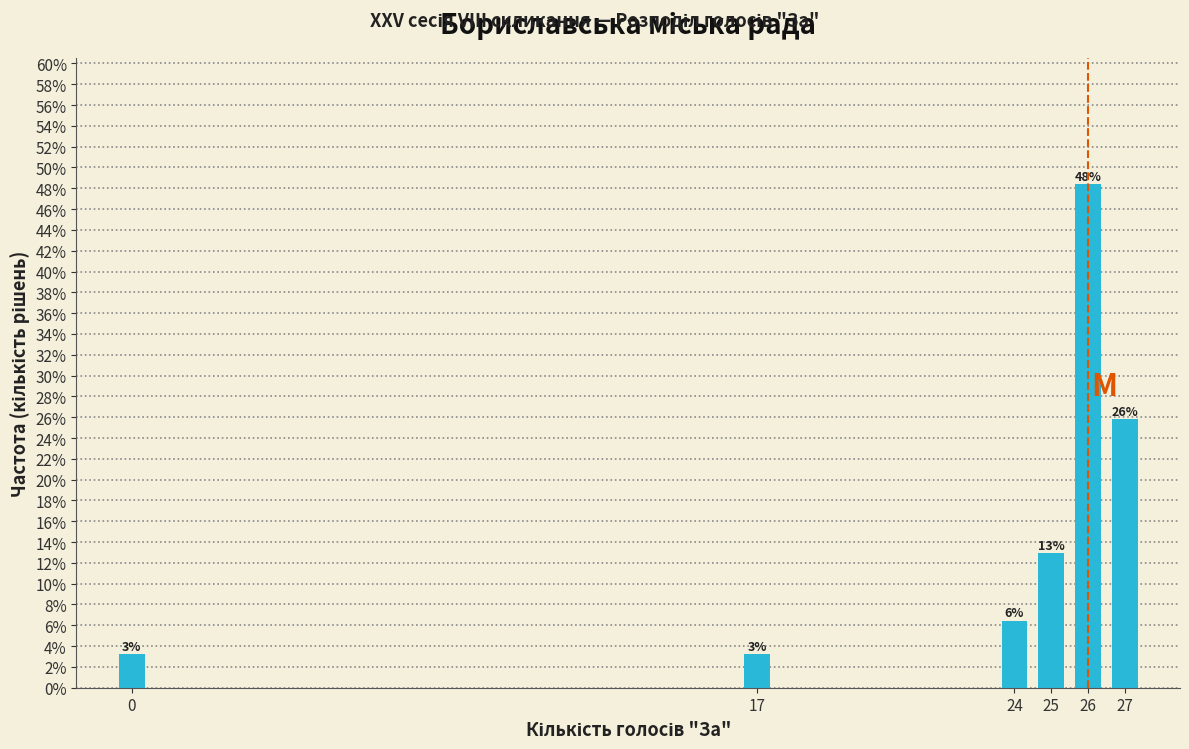

Does the chart contain any negative values?

No